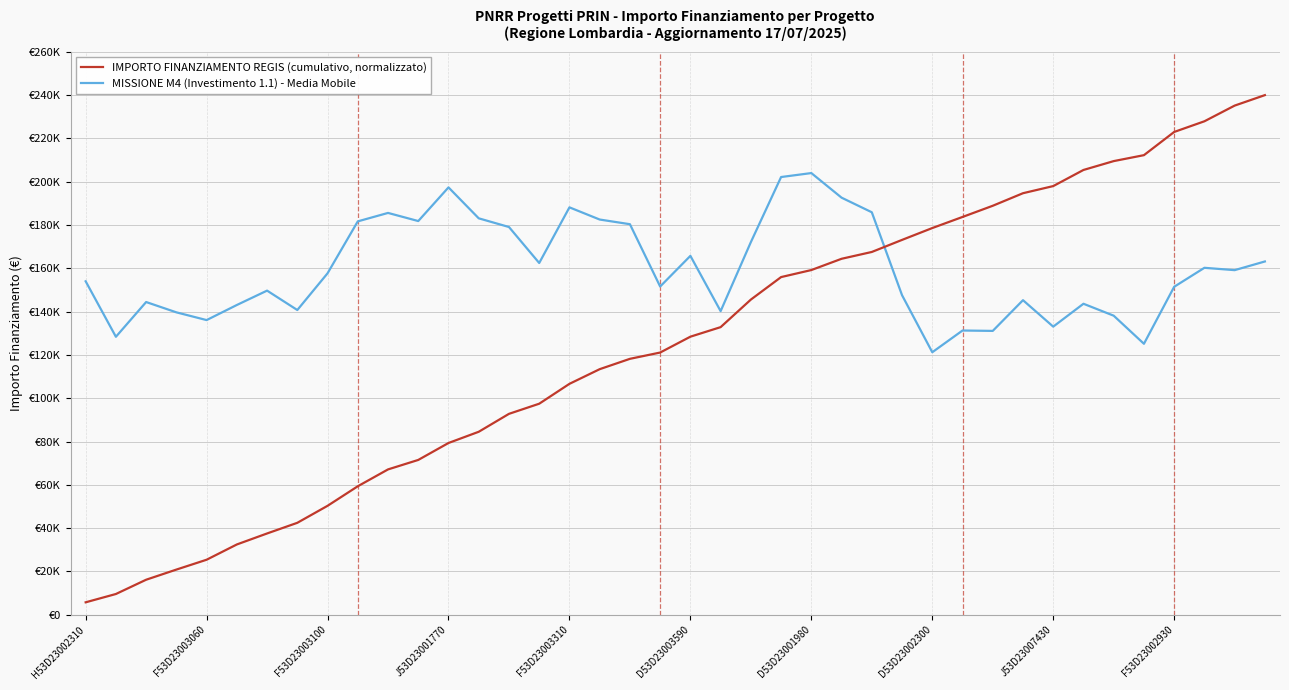

What is the sum of all IMPORTO FINANZIAMENTO REGIS (cumulativo, normalizzato) values?

4976501.5